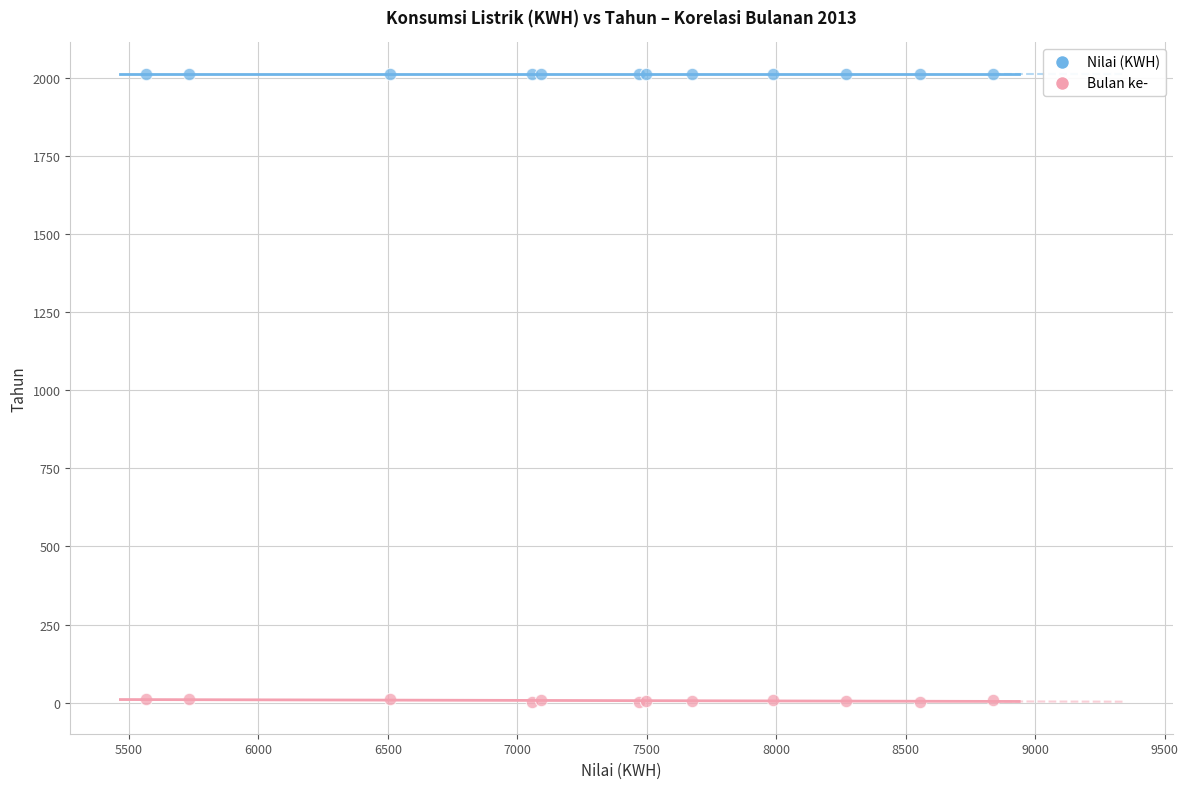

Which series reaches the maximum Y coordinate?

Nilai (KWH)